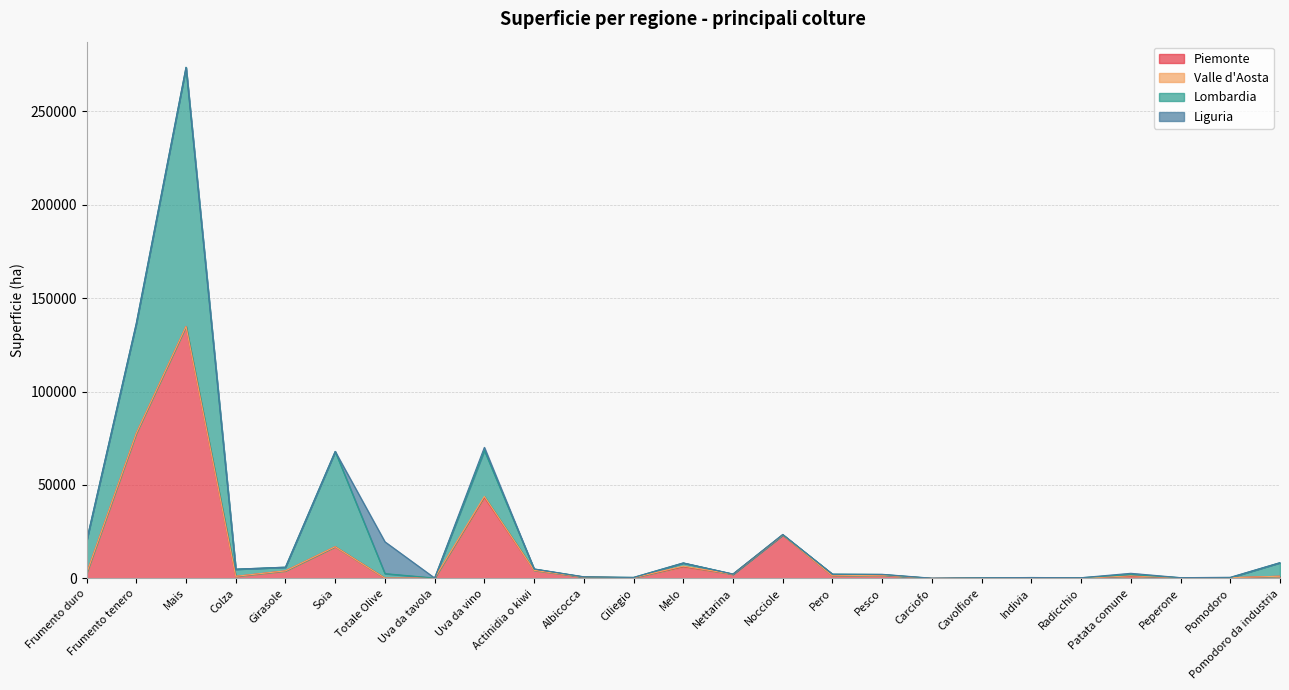

True or false: Lombardia and Piemonte intersect in this chart.

False